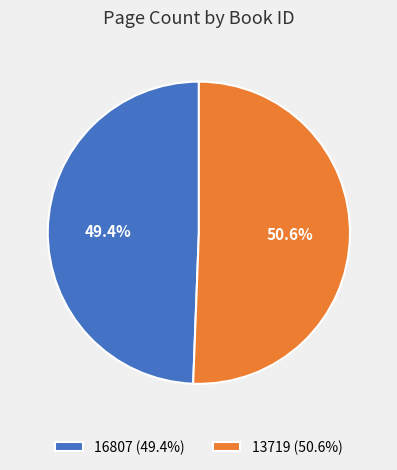

To the nearest percent, what portion does 16807 represent?

49%